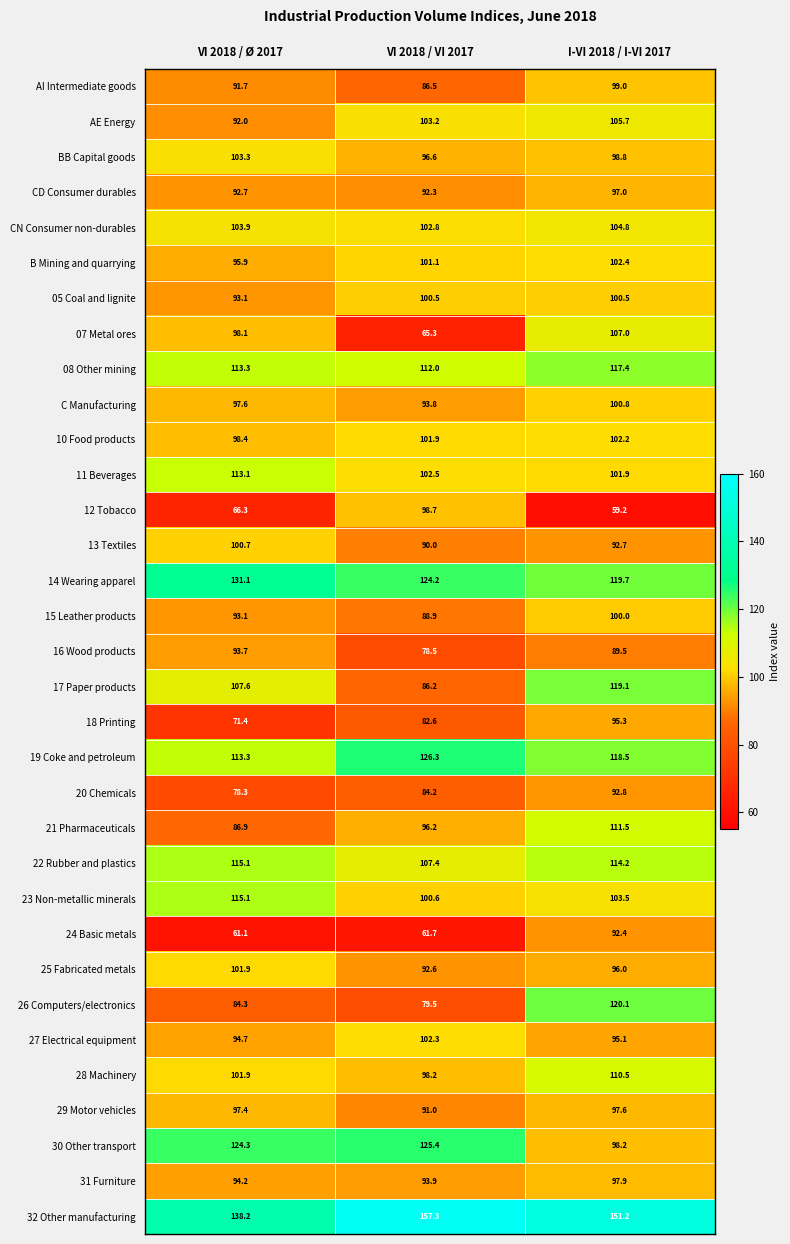

The value of 11 Beverages at I-VI 2018 / I-VI 2017 is 141.0. True or false?

False